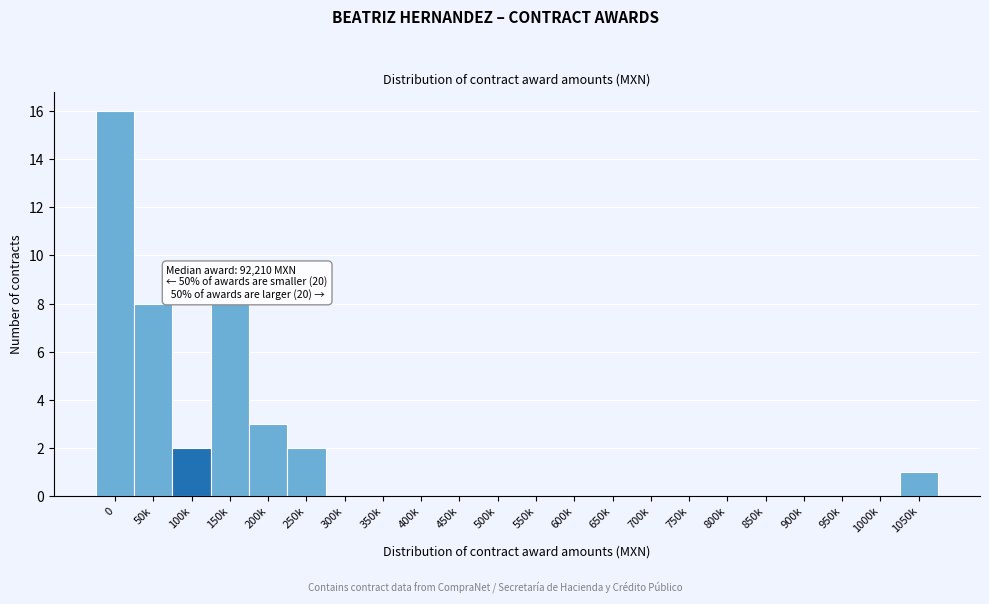

Reading left to right, extract all data points from this chart.

0=16	50k=8	100k=2	150k=8	200k=3	250k=2	300k=0	350k=0	400k=0	450k=0	500k=0	550k=0	600k=0	650k=0	700k=0	750k=0	800k=0	850k=0	900k=0	950k=0	1000k=0	1050k=1